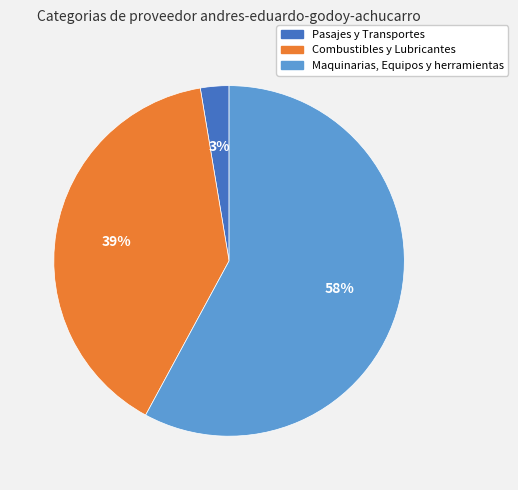

To the nearest percent, what is the combined percentage of Maquinarias, Equipos y herramientas and Pasajes y Transportes?

61%